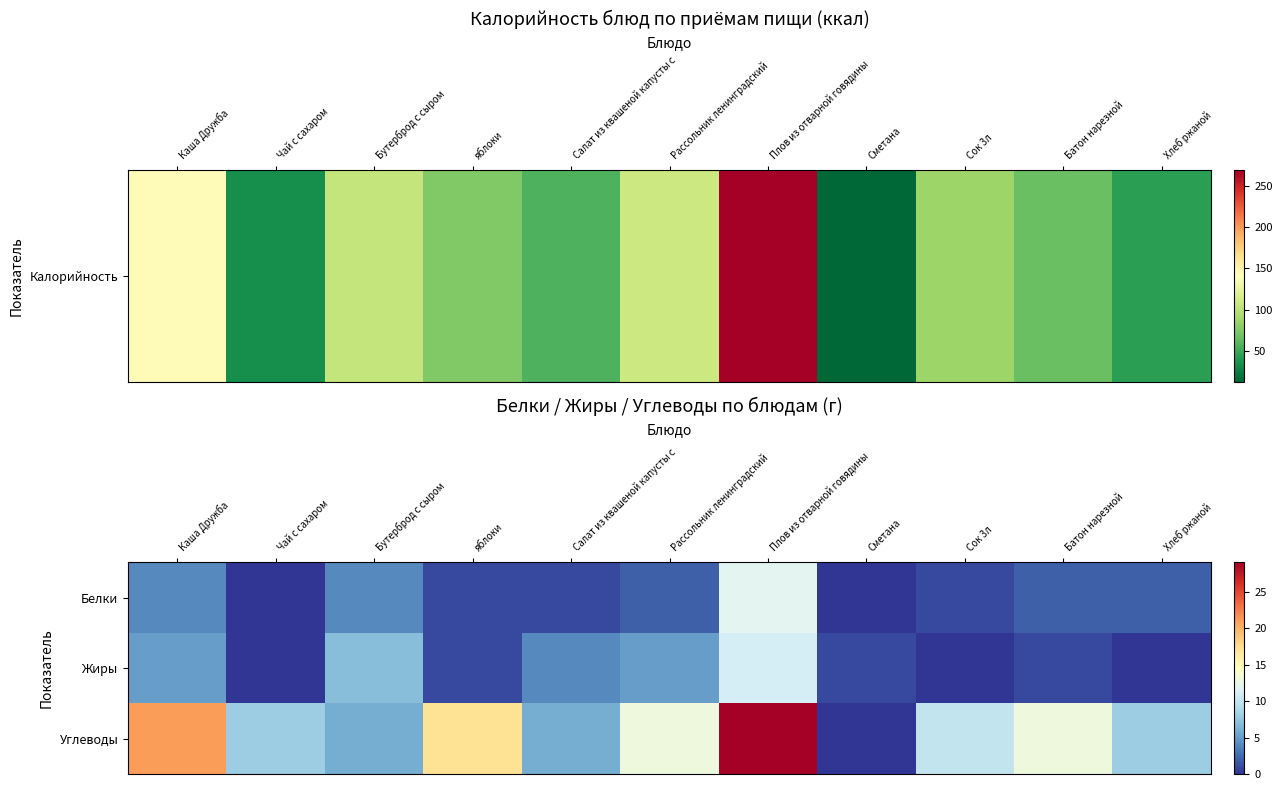

Reading left to right, what are all the values shown in this chart?

Белки: Каша Дружба=4	Чай с сахаром=0	Бутерброд с сыром=4	яблоки=1	Салат из квашеной капусты с =1	Рассольник ленинградский=2	Плов из отварной говядины=12	Сметана=0	Сок 3л=1	Батон нарезной=2	Хлеб ржаной=2
Жиры: Каша Дружба=5	Чай с сахаром=0	Бутерброд с сыром=7	яблоки=1	Салат из квашеной капусты с =4	Рассольник ленинградский=5	Плов из отварной говядины=11	Сметана=1	Сок 3л=0	Батон нарезной=1	Хлеб ржаной=0
Углеводы: Каша Дружба=21	Чай с сахаром=8	Бутерброд с сыром=6	яблоки=17	Салат из квашеной капусты с =6	Рассольник ленинградский=13	Плов из отварной говядины=29	Сметана=0	Сок 3л=10	Батон нарезной=13	Хлеб ржаной=8